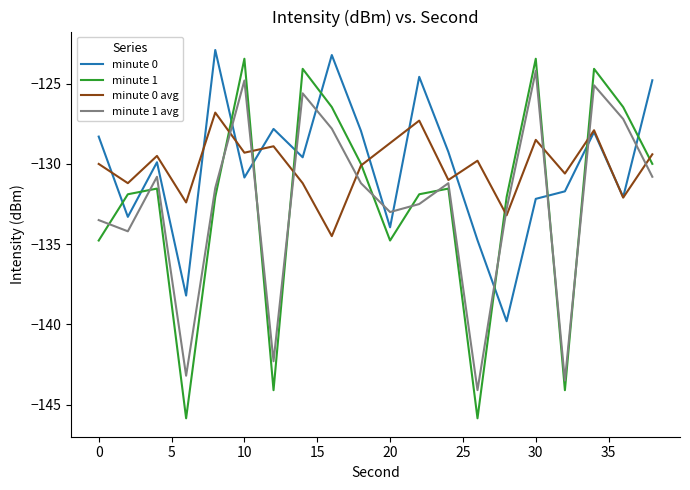

True or false: minute 1 and minute 0 avg cross at least once.

True